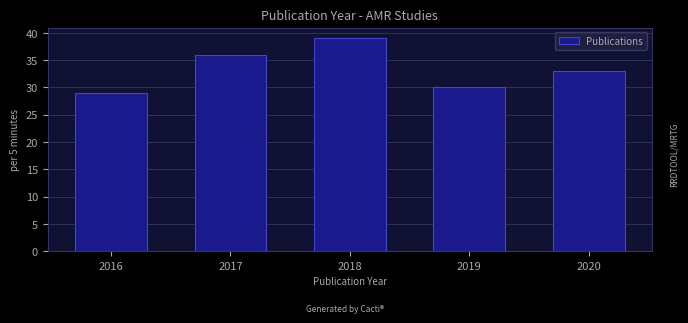

Reading left to right, extract all data points from this chart.

29	36	39	30	33